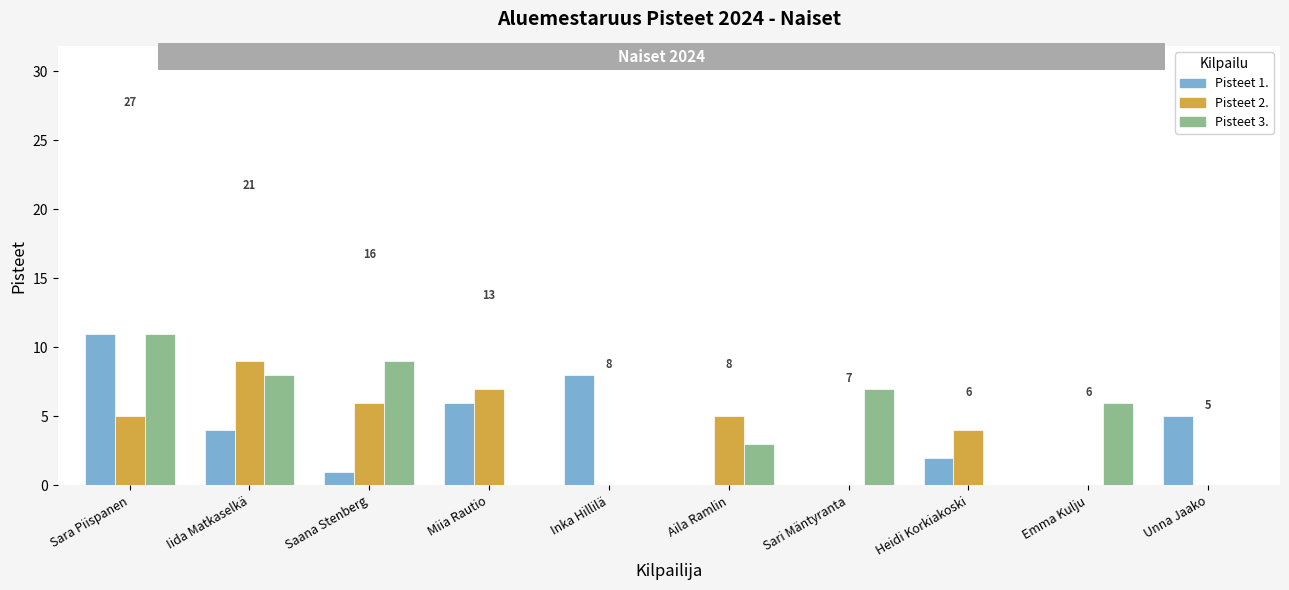

The value of Pisteet 2. at Heidi Korkiakoski is 5. True or false?

False